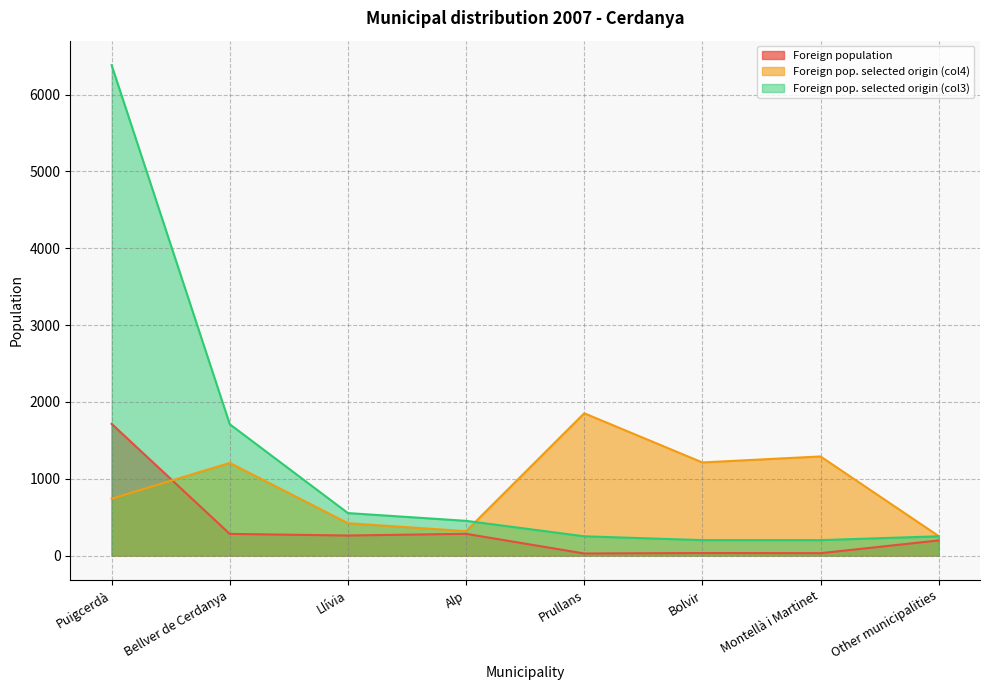

What is the sum of all Foreign pop. selected origin (col3) values?

10000